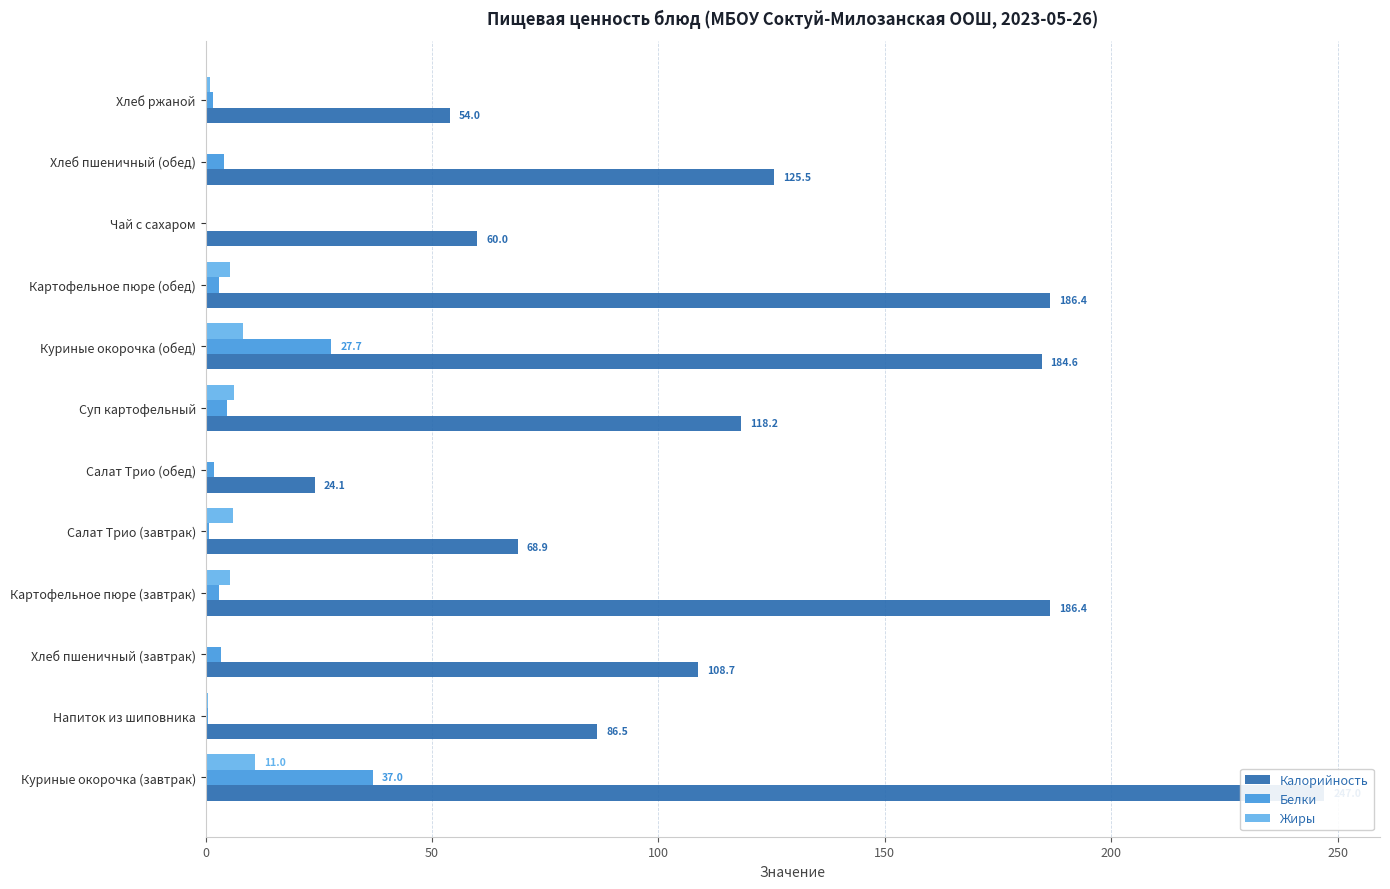

How many data points in Белки are above 2?

7